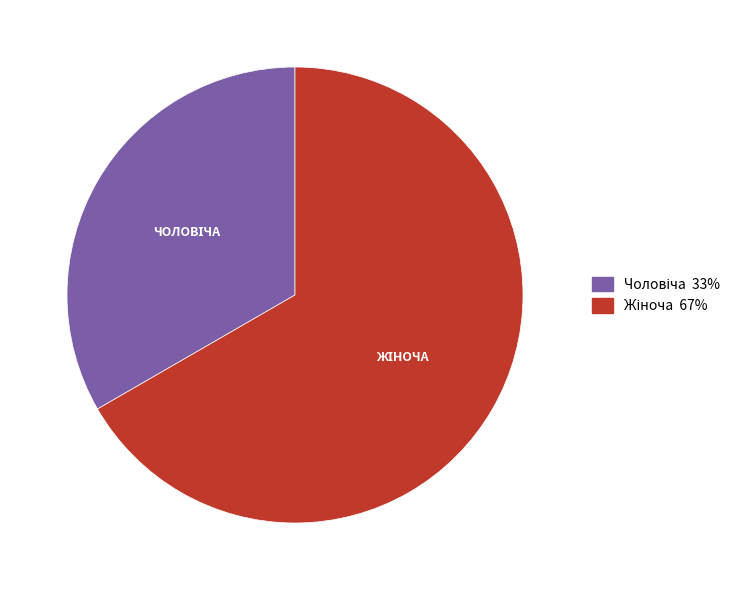

Is there any slice that represents more than half of the pie?

Yes